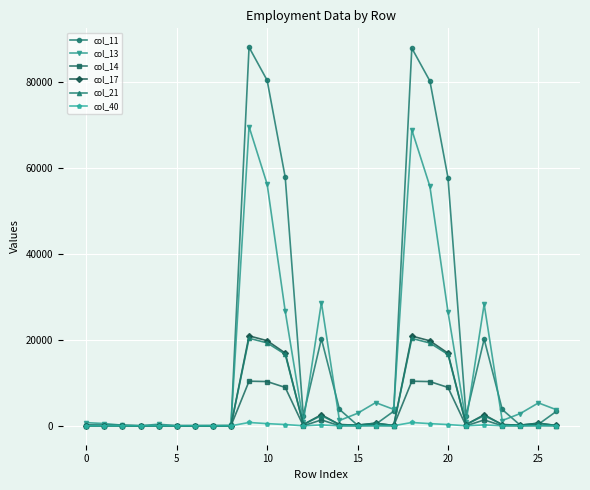

Which series has the largest total across all categories?

col_11